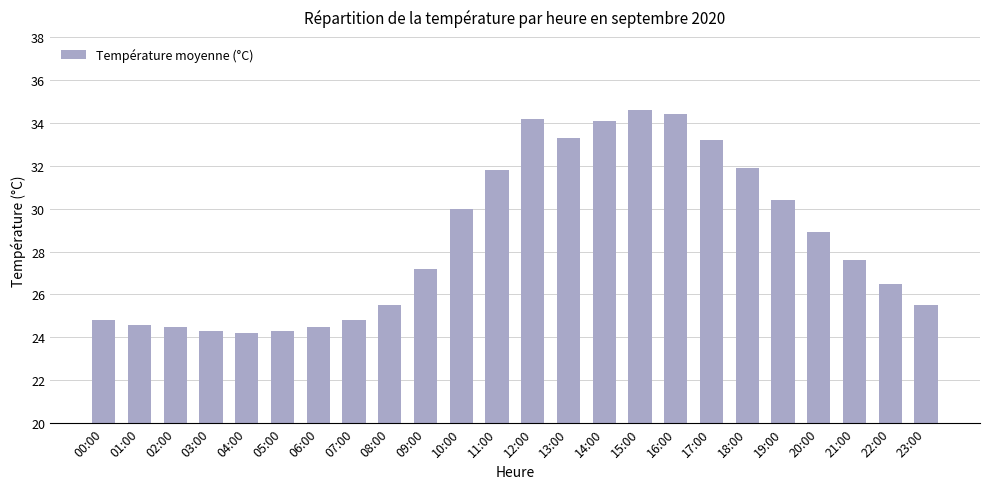

What is the approximate value at 03:00?

24.3